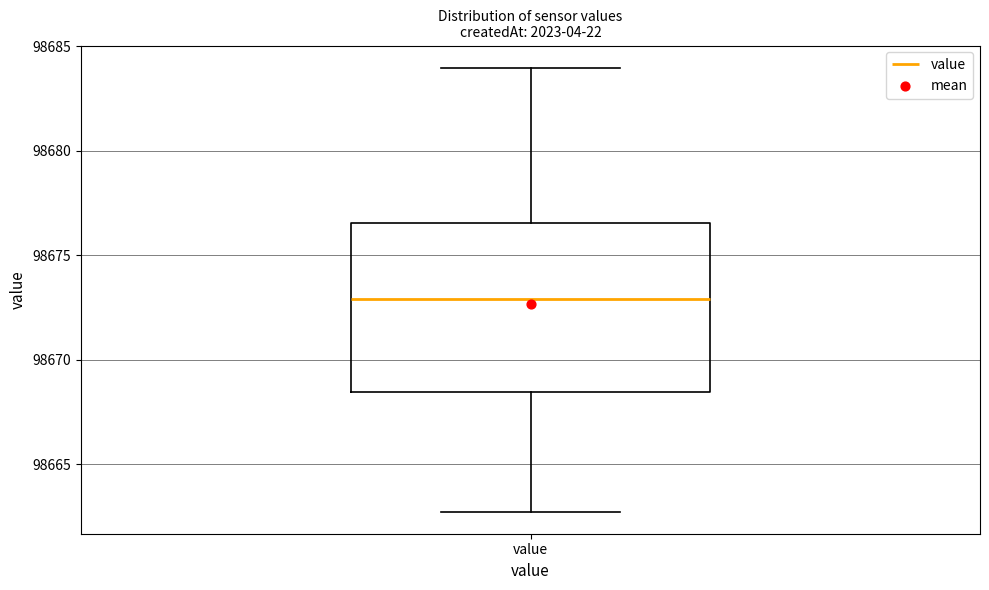

Read this box plot against the y-axis: the position of the median line, the range covered by the box, and the ends of both whiskers. The values are not printed on the chart, so give them approximately, as read against the axis.

median 98673.0, box 98668.5 to 98676.5, whiskers 98663.0 to 98684.0